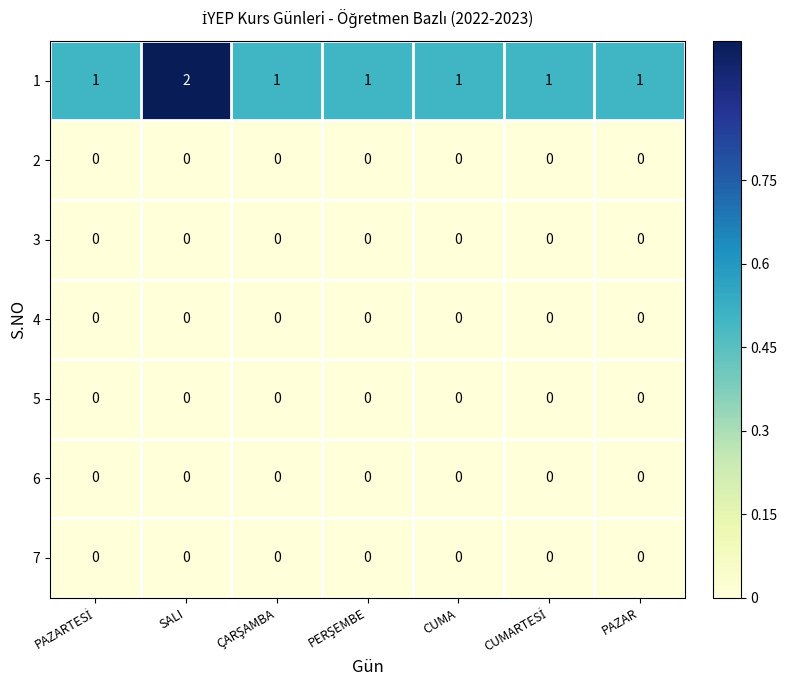

True or false: 1 has a value of 2 at CUMA.

False